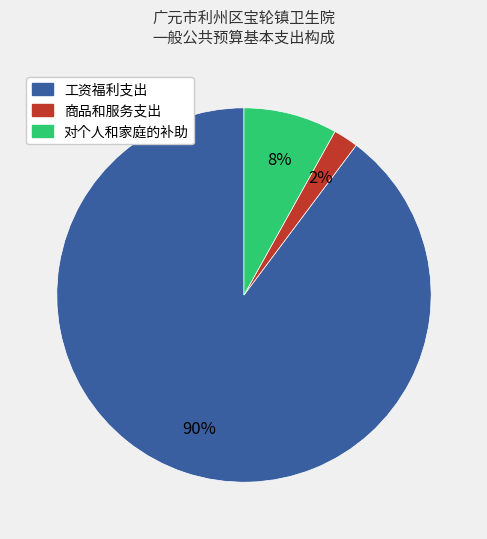

Count the number of slices in the pie.

3